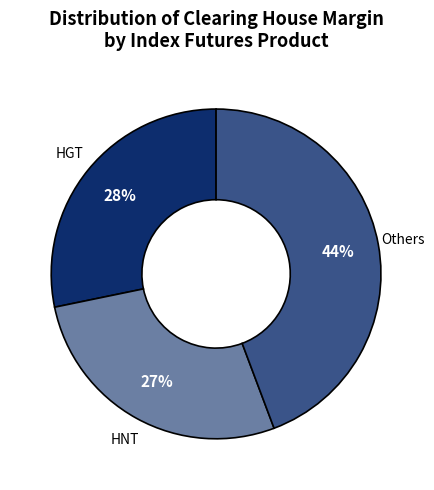

To the nearest percent, what is the average slice percentage?

33%